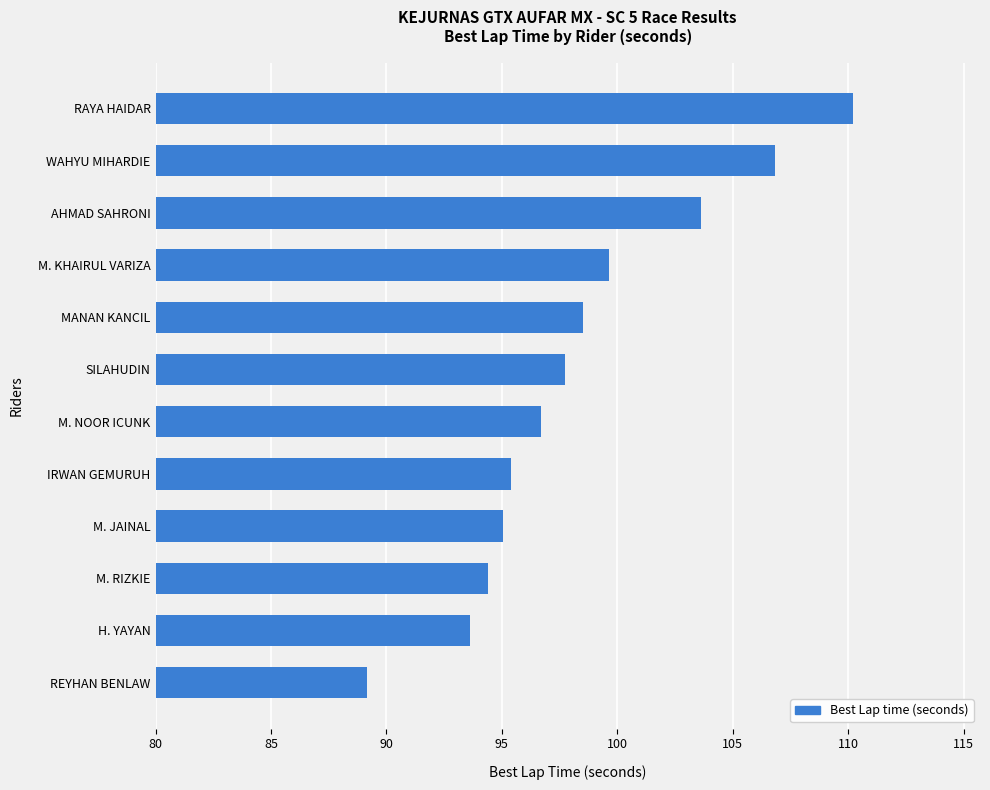

What is the difference between the second highest and second lowest values?

13.2